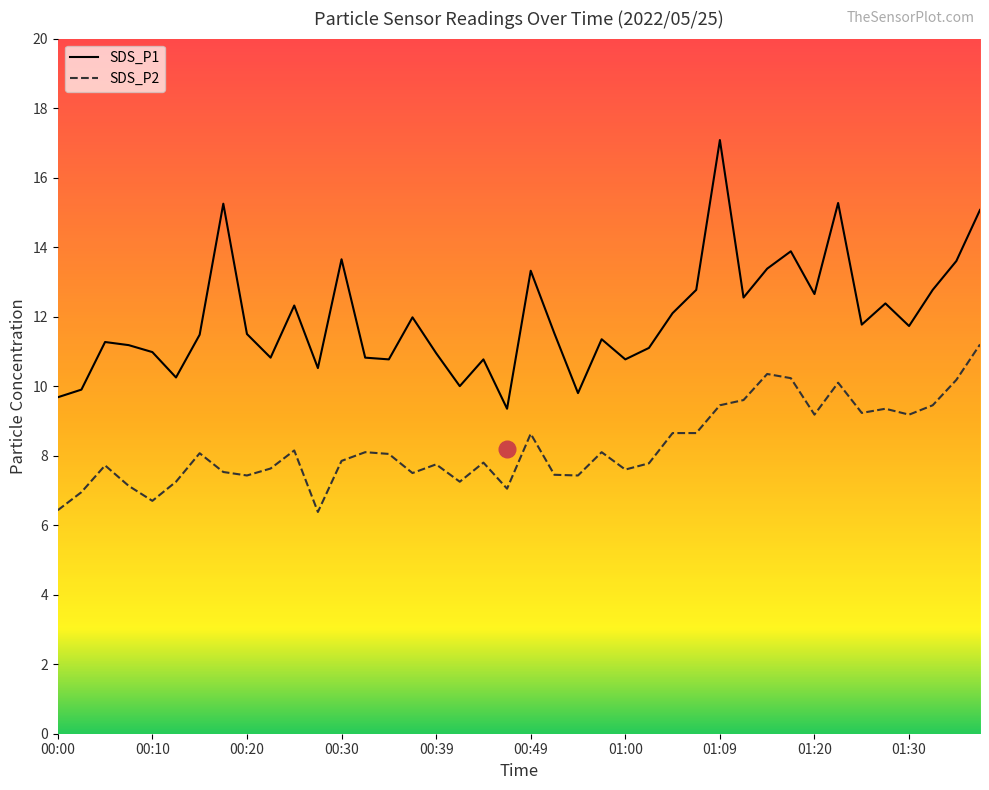

What is the sum of the SDS_P1 values at 01:25 and 00:52?

23.3